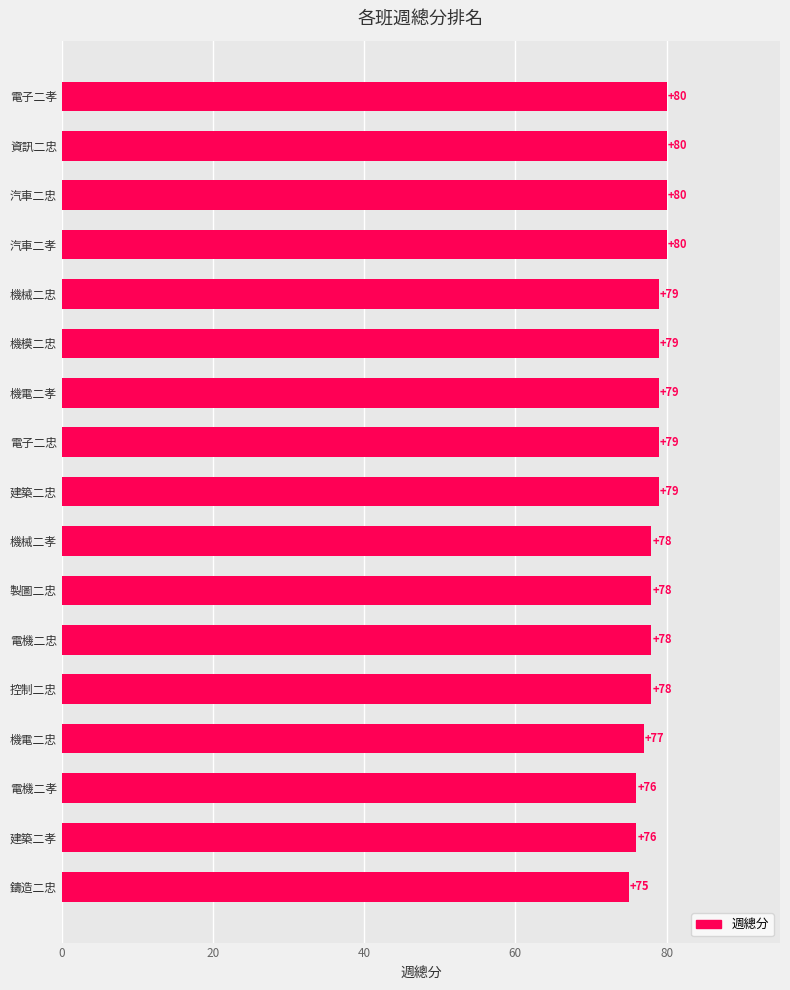

Reading bottom to top, what are all the values shown in this chart?

鑄造二忠=75	建築二孝=76	電機二孝=76	機電二忠=77	控制二忠=78	電機二忠=78	製圖二忠=78	機械二孝=78	建築二忠=79	電子二忠=79	機電二孝=79	機模二忠=79	機械二忠=79	汽車二孝=80	汽車二忠=80	資訊二忠=80	電子二孝=80